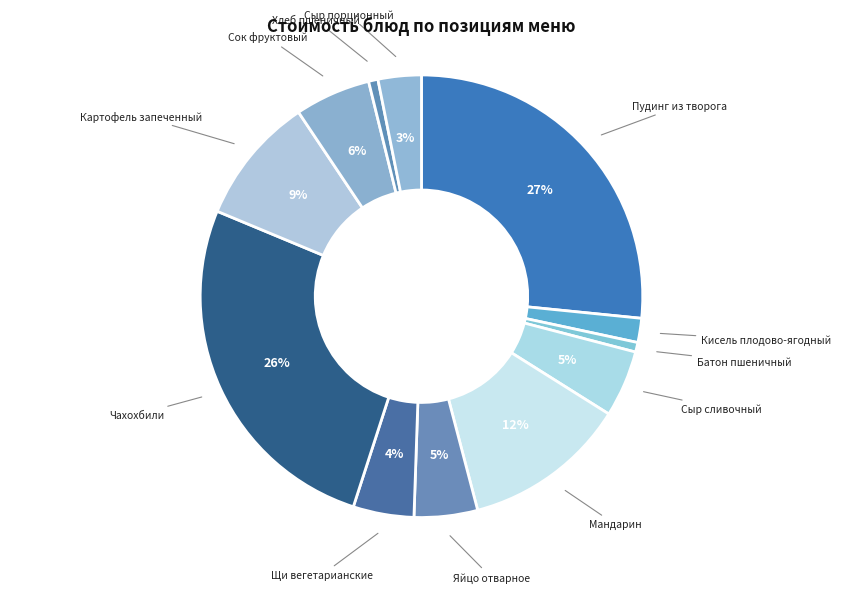

To the nearest percent, what percentage of the pie is Щи вегетарианские?

4%